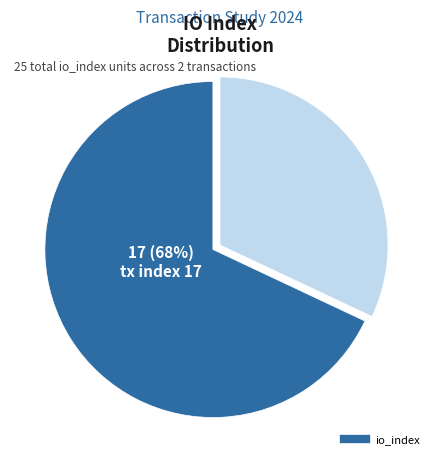

The tx index 8 slice represents 32% of the pie. True or false?

True